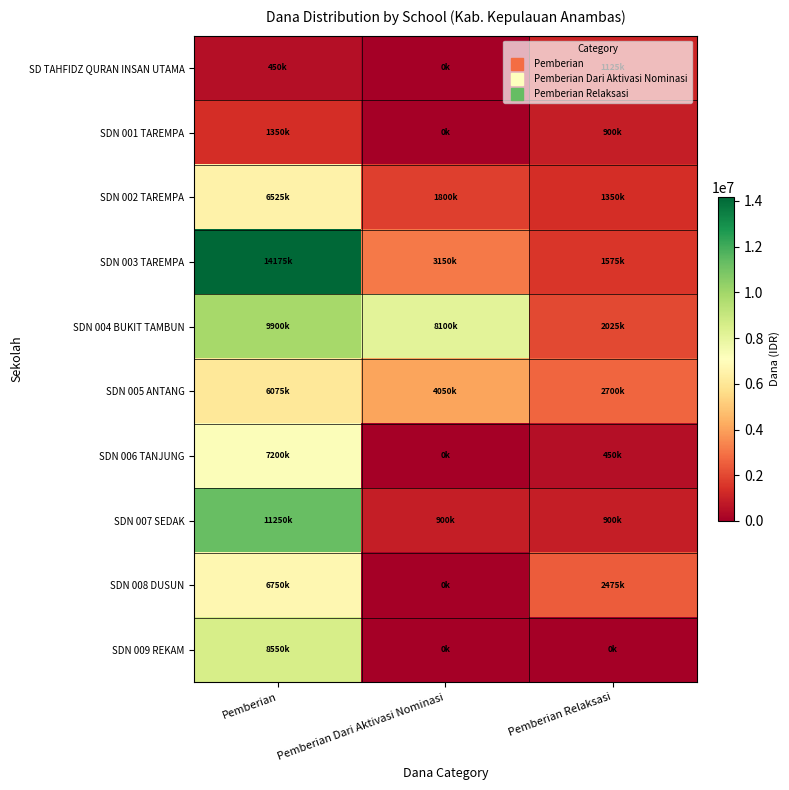

What is the spread (max minus min) of values at Pemberian Dari Aktivasi Nominasi?

8100000